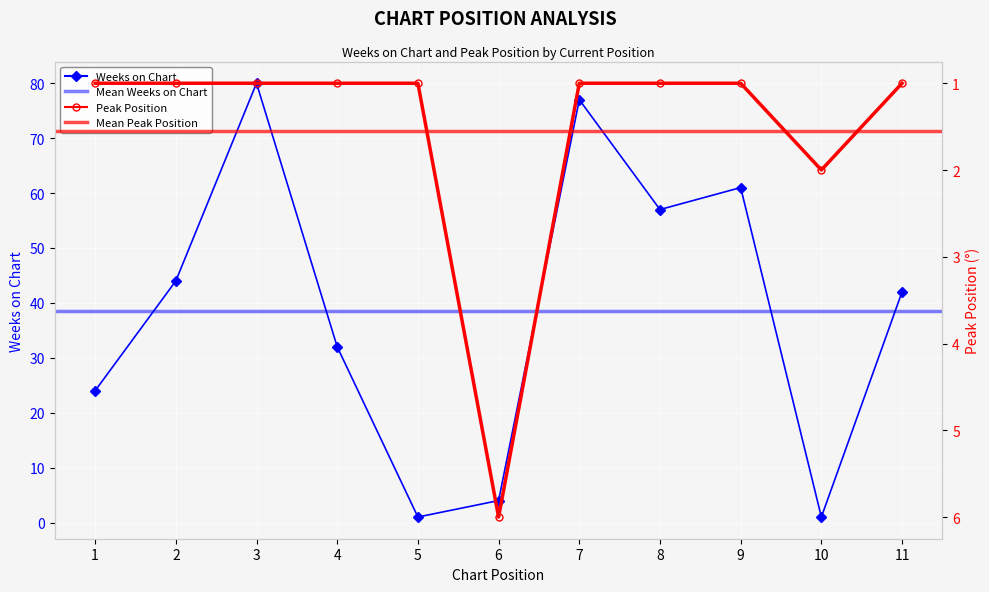

At which category does Weeks on Chart reach its first local peak?

3